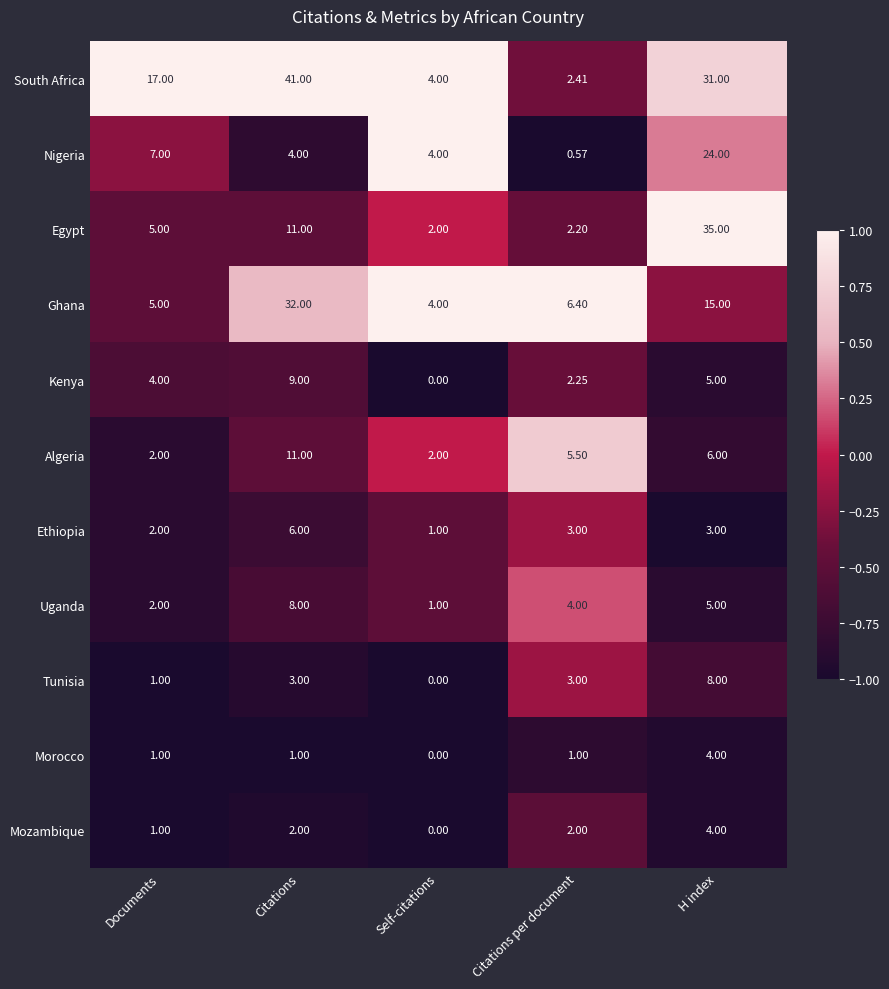

Rank the categories by Egypt value from lowest to highest.

Self-citations, Citations per document, Documents, Citations, H index